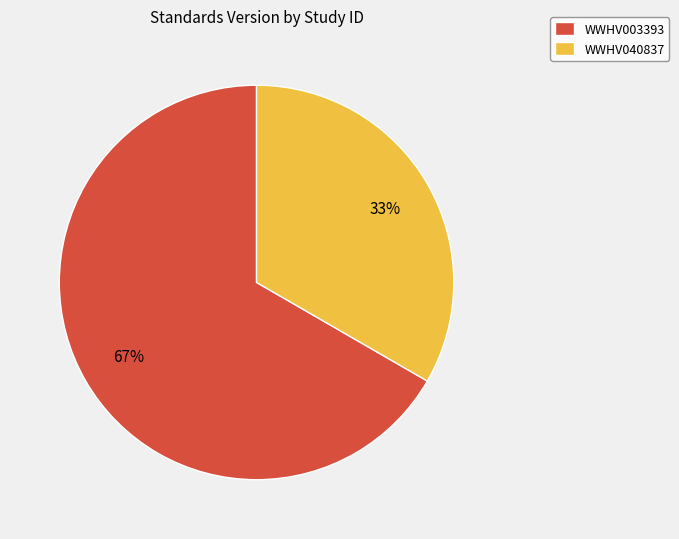

Which slice is the largest?

WWHV003393